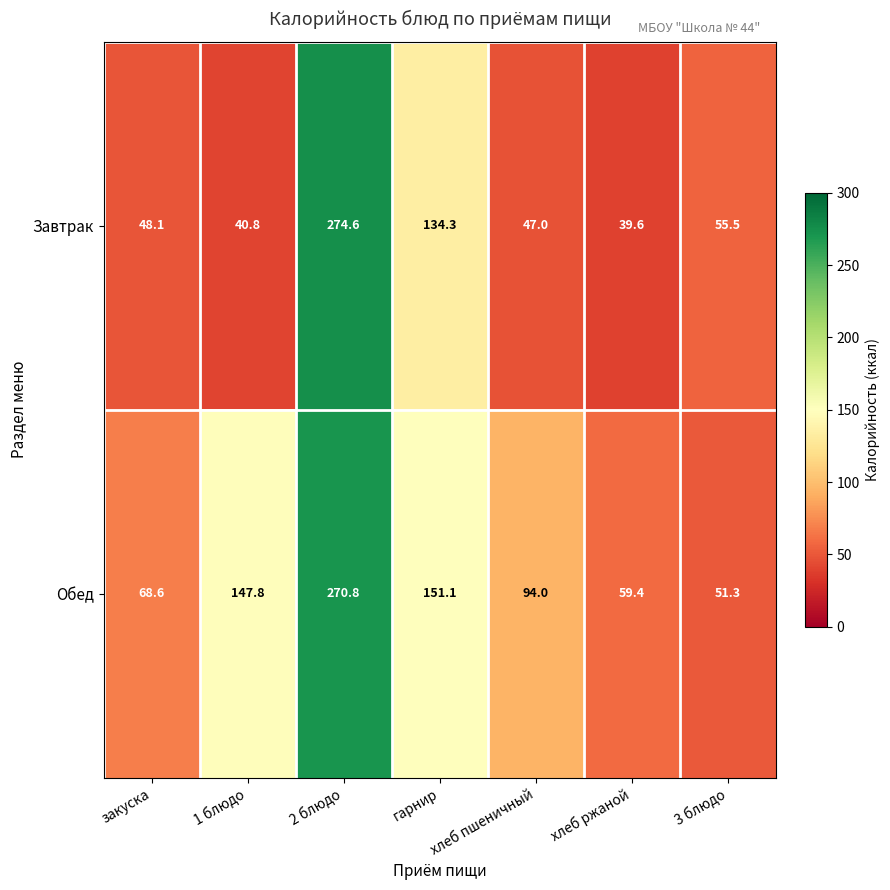

At which category is the sum across all series the highest?

2 блюдо